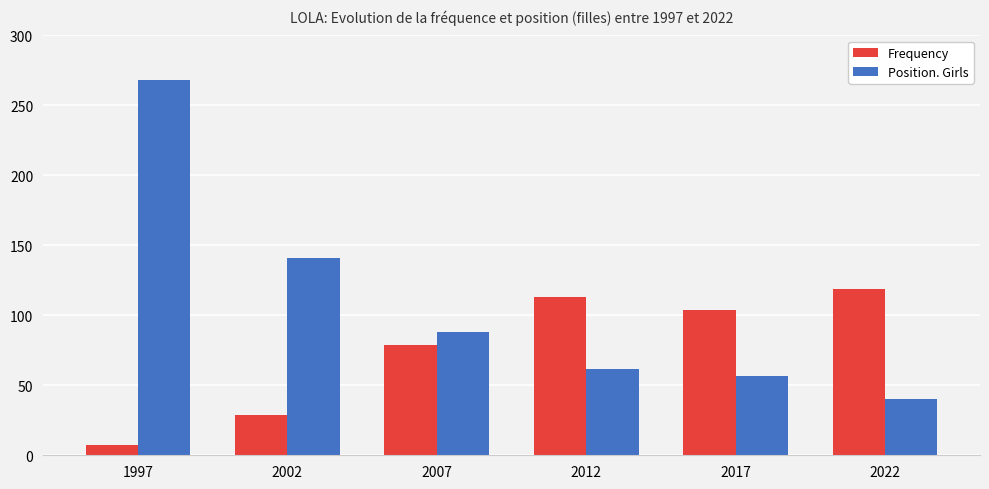

Count the number of categories in the chart.

6